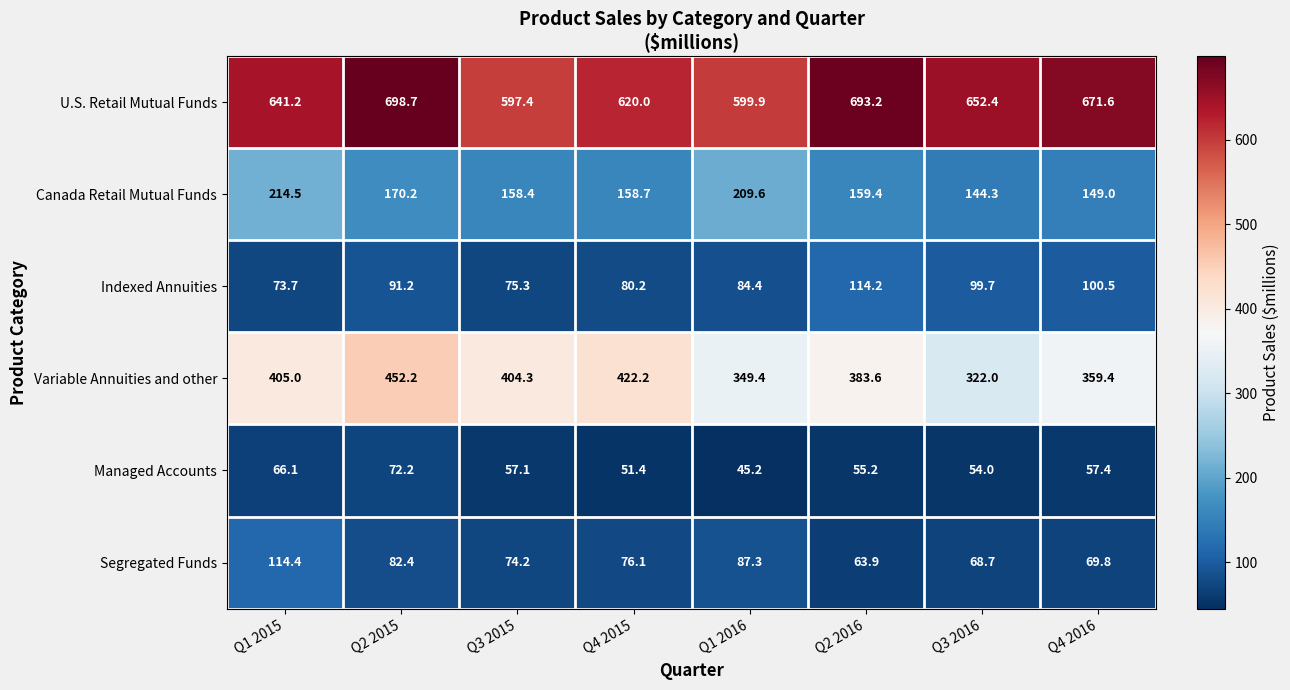

What is the difference between the Canada Retail Mutual Funds values at Q2 2016 and Q3 2015?

1.0